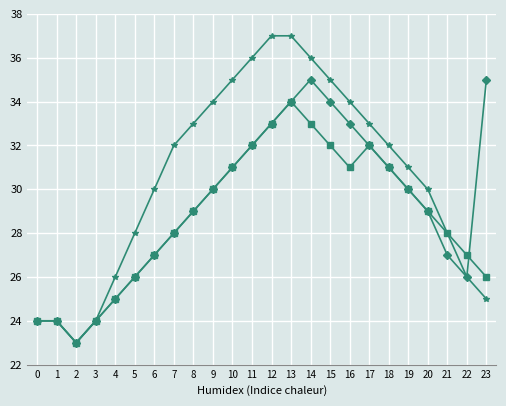

At which category is the sum across all series the highest?

13